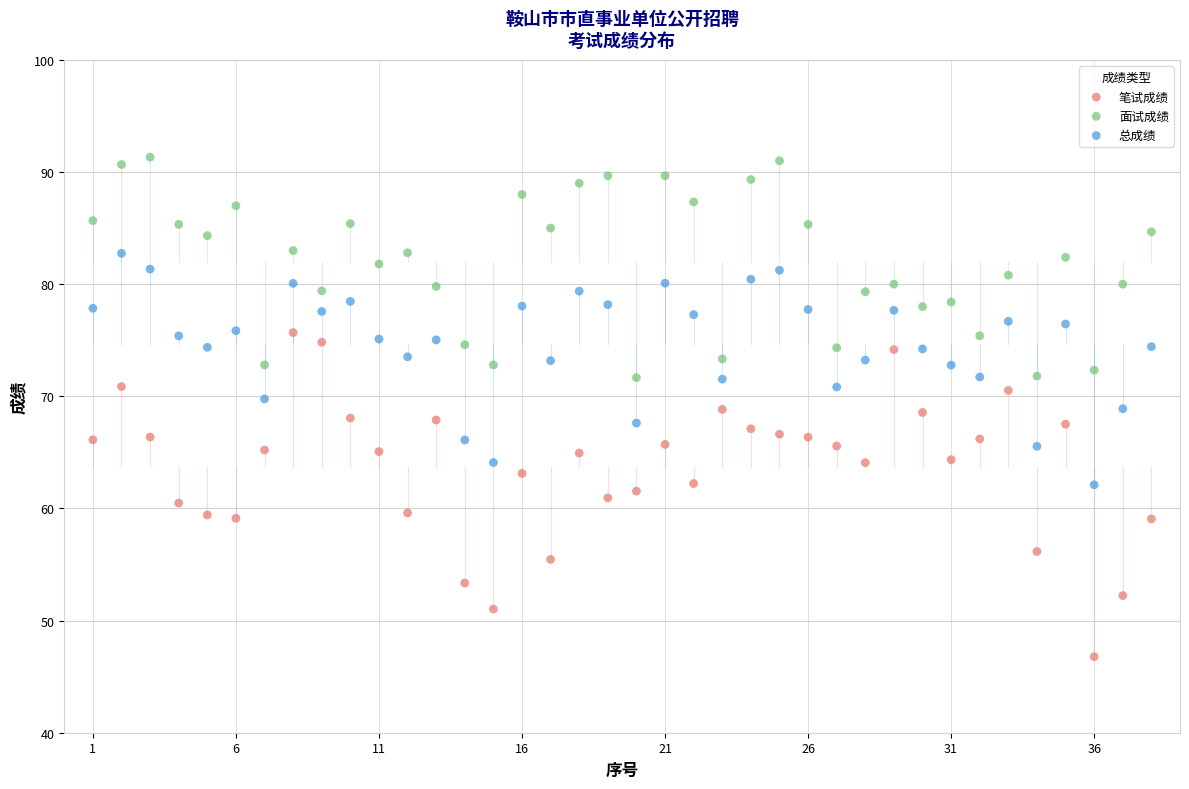

Across all data points, what is the range of X values (max minus min)?

37.0